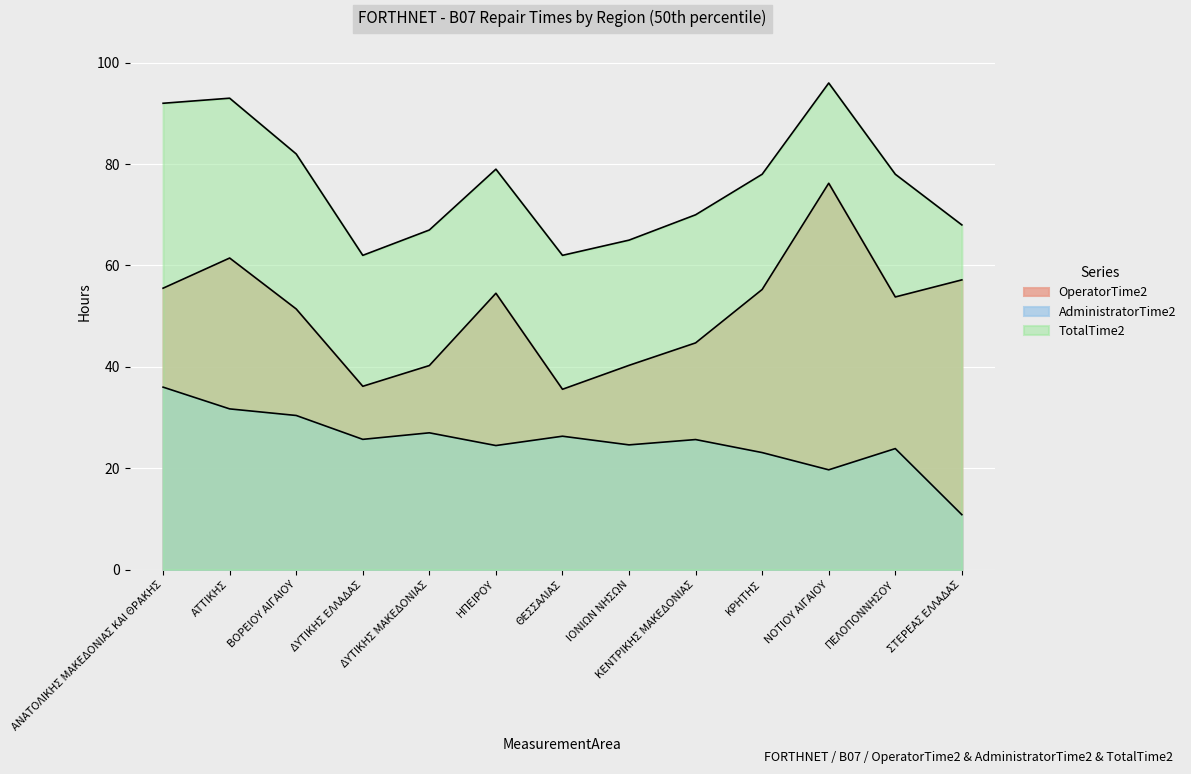

At which category is the sum across all series the highest?

ΝΟΤΙΟΥ ΑΙΓΑΙΟΥ